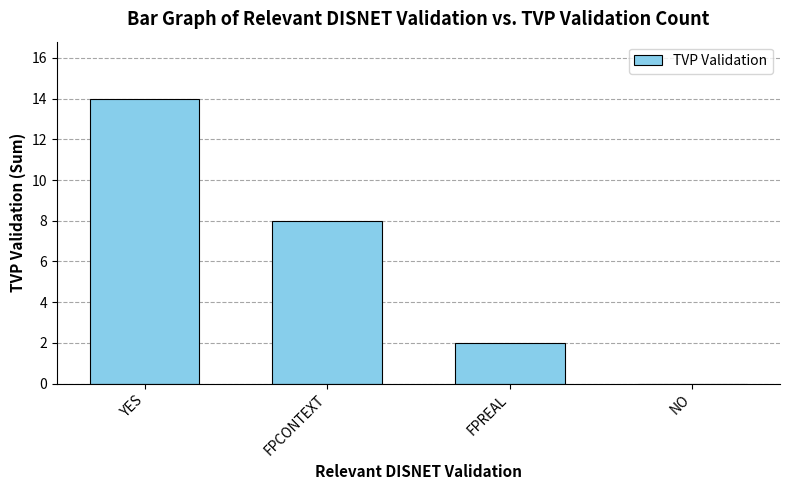

Reading right to left, list all the values displayed in this chart.

0	2	8	14